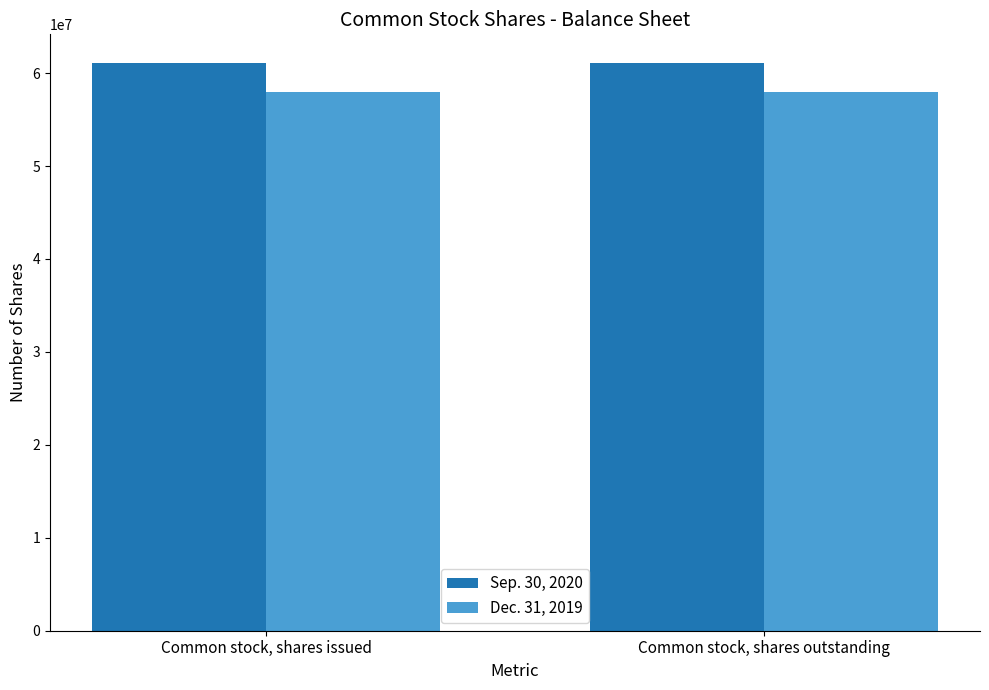

What is the total value across all series at Common stock, shares outstanding?

119115706